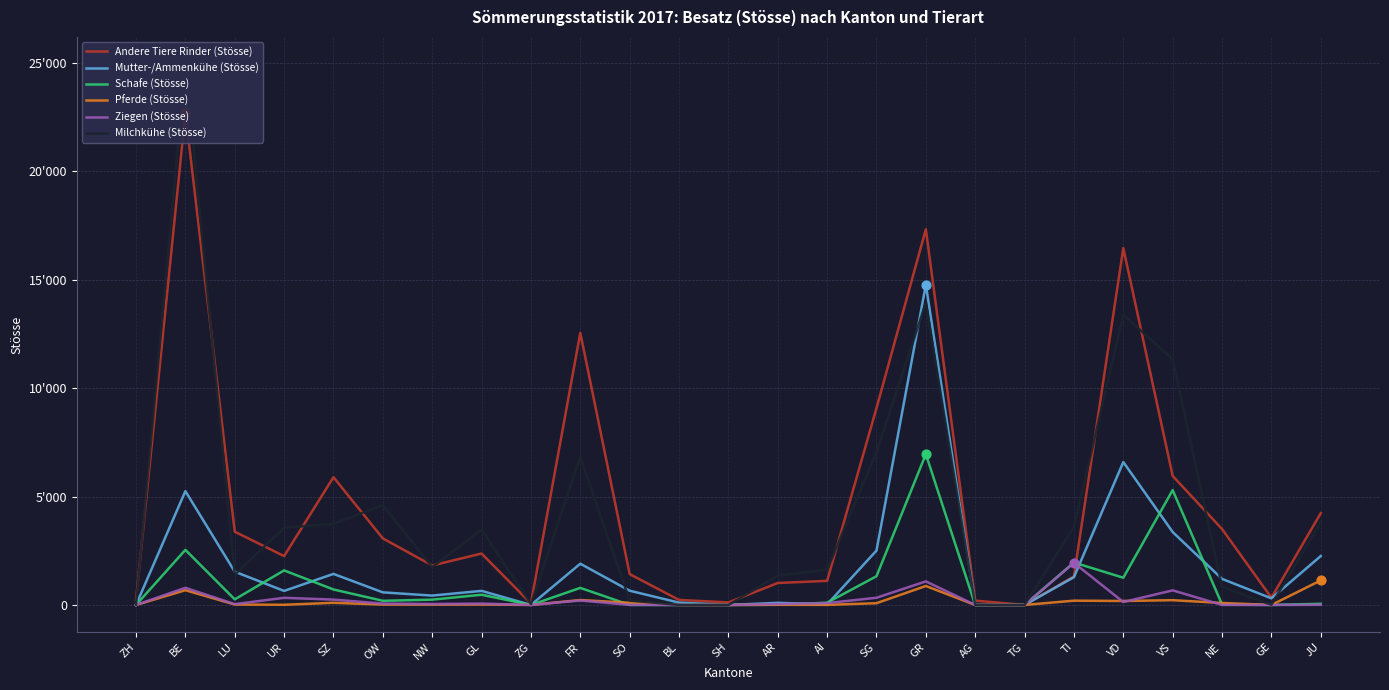

Is the value of Pferde (Stösse) at AG greater than the value of Milchkühe (Stösse) at VS?

No